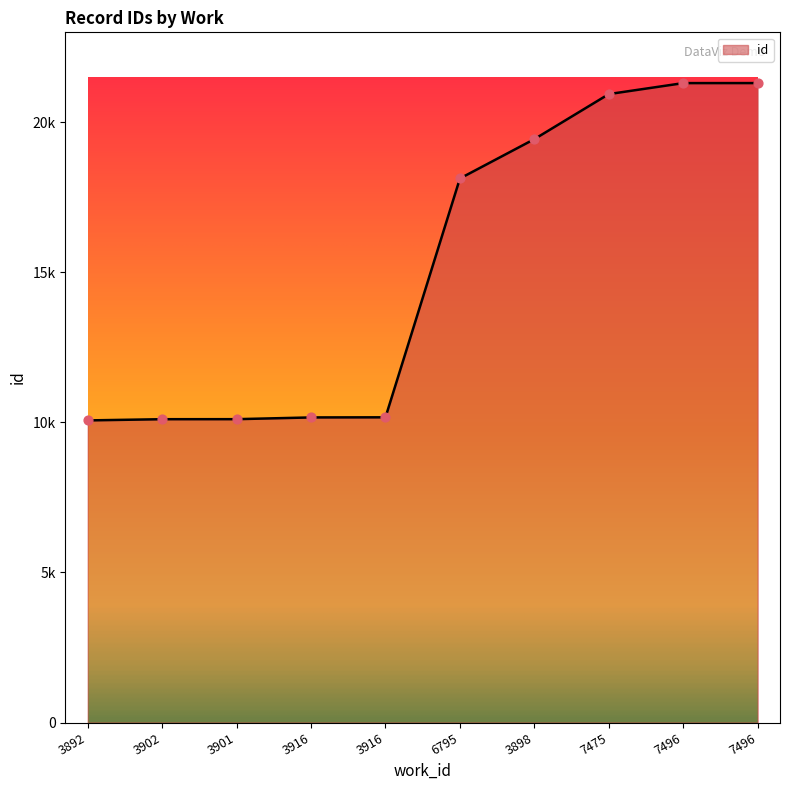

What is the change in value from 3916 to 6795?

+7963